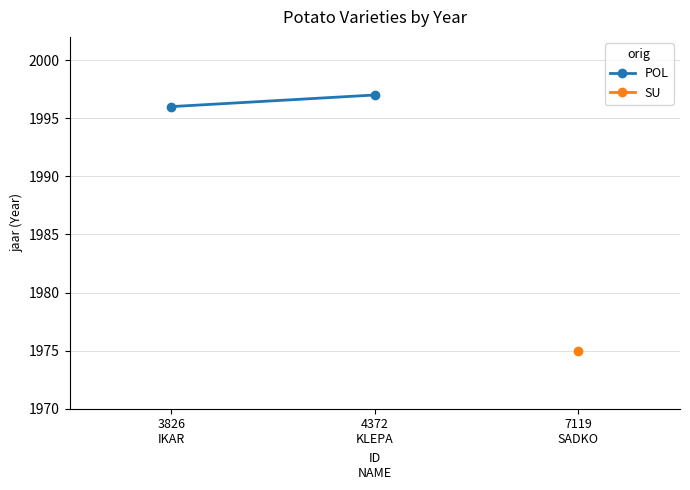

What is the sum of all values?

3993